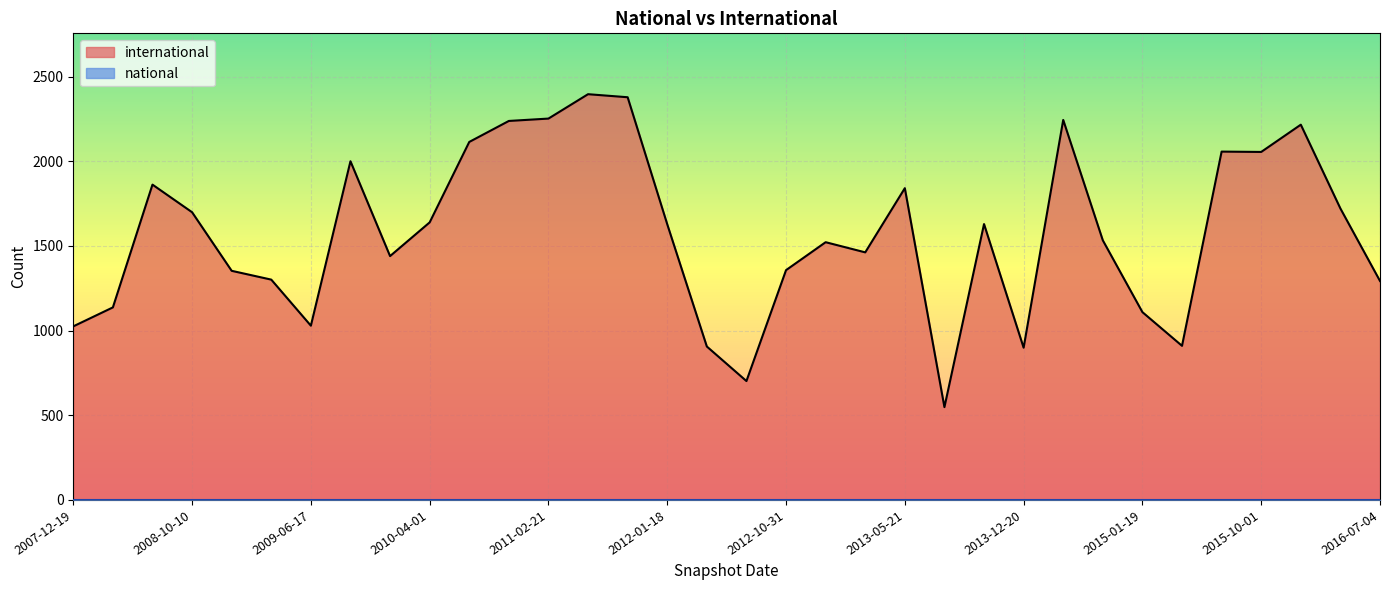

List the labels in order of value, smallest first.

2013-07-09, 2012-07-13, 2013-12-20, 2012-03-26, 2015-04-09, 2007-12-19, 2009-06-17, 2015-01-19, 2008-04-01, 2016-07-04, 2009-04-06, 2008-12-17, 2012-10-31, 2009-12-16, 2013-02-20, 2012-12-11, 2014-09-08, 2012-01-18, 2013-09-10, 2010-04-01, 2008-10-10, 2016-04-05, 2013-05-21, 2008-06-27, 2009-09-25, 2015-10-01, 2015-07-03, 2010-07-26, 2016-01-04, 2010-11-17, 2014-03-28, 2011-02-21, 2011-09-05, 2011-06-10